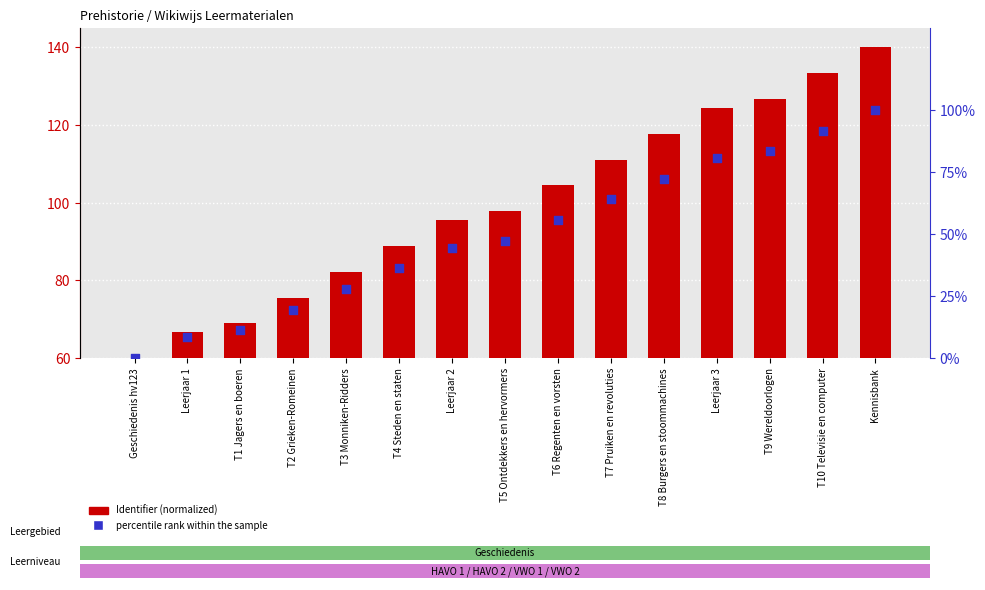

Is the value of Identifier (normalized) at Leerjaar 3 greater than the value of percentile rank within the sample at Leerjaar 2?

Yes